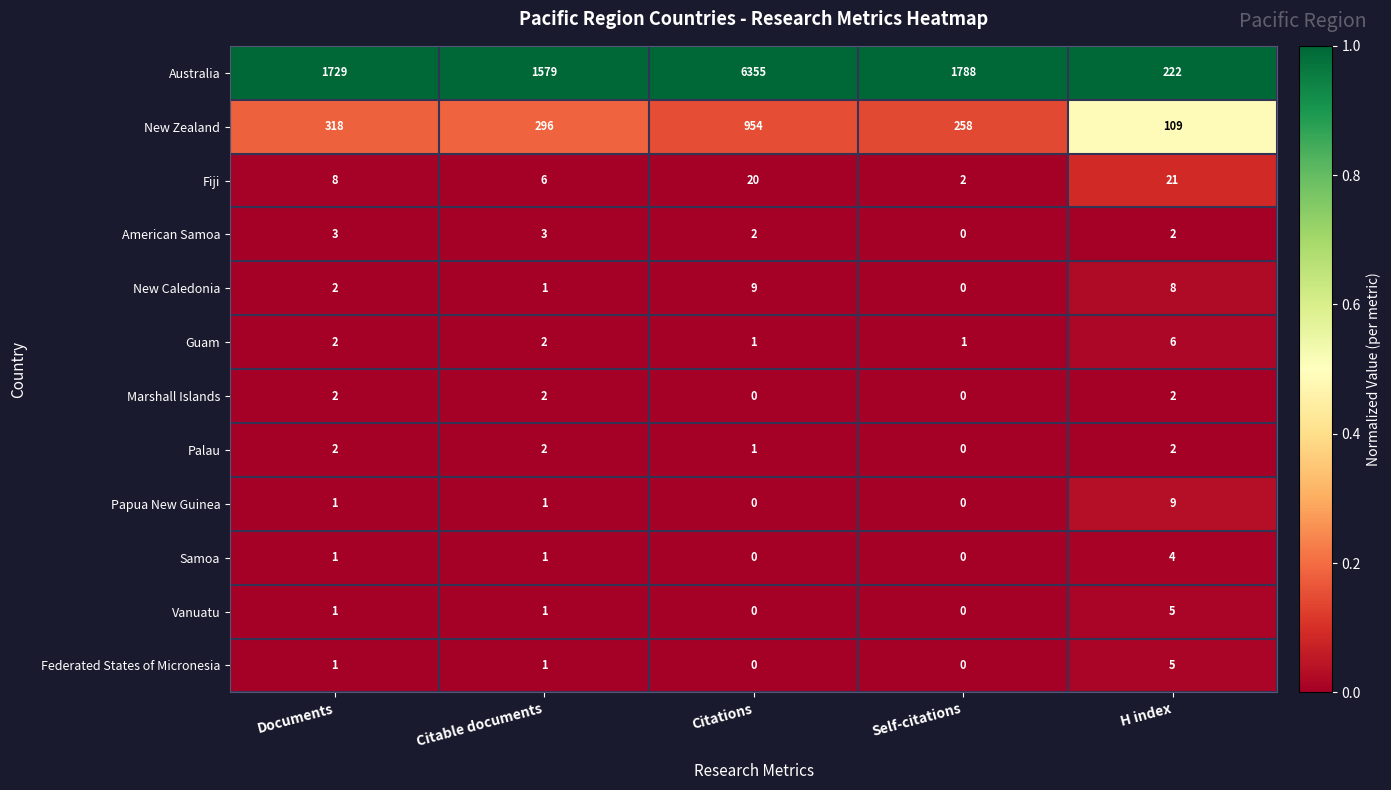

The value of Palau at Citable documents is 0. True or false?

False